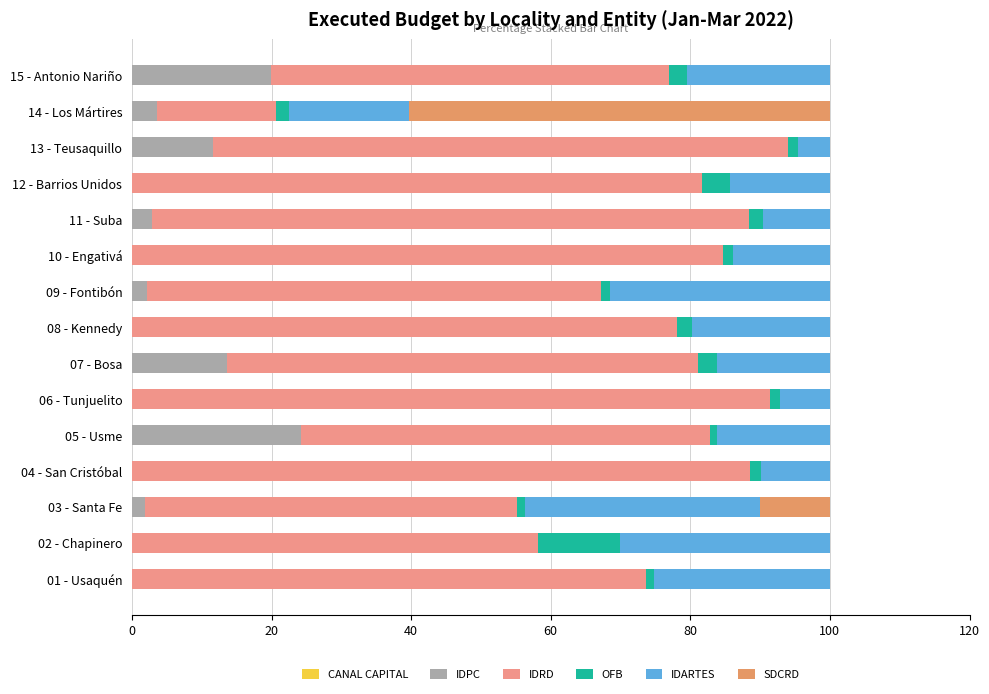

How many series are shown in this chart?

5